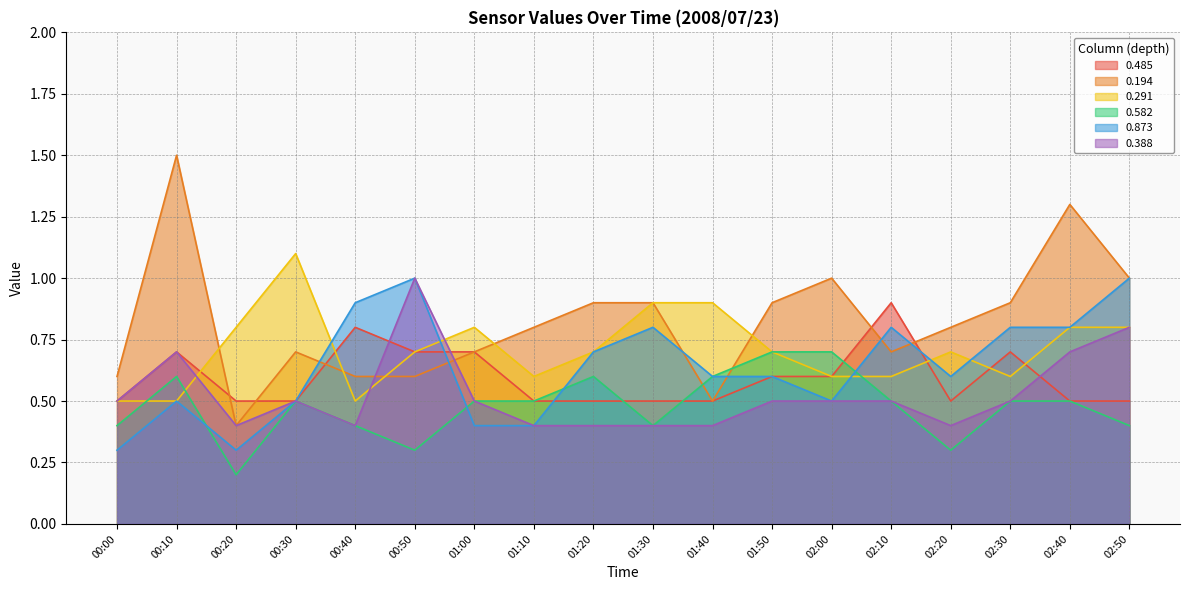

What is the value of the 0.194 point at the 1st from the left?

0.6